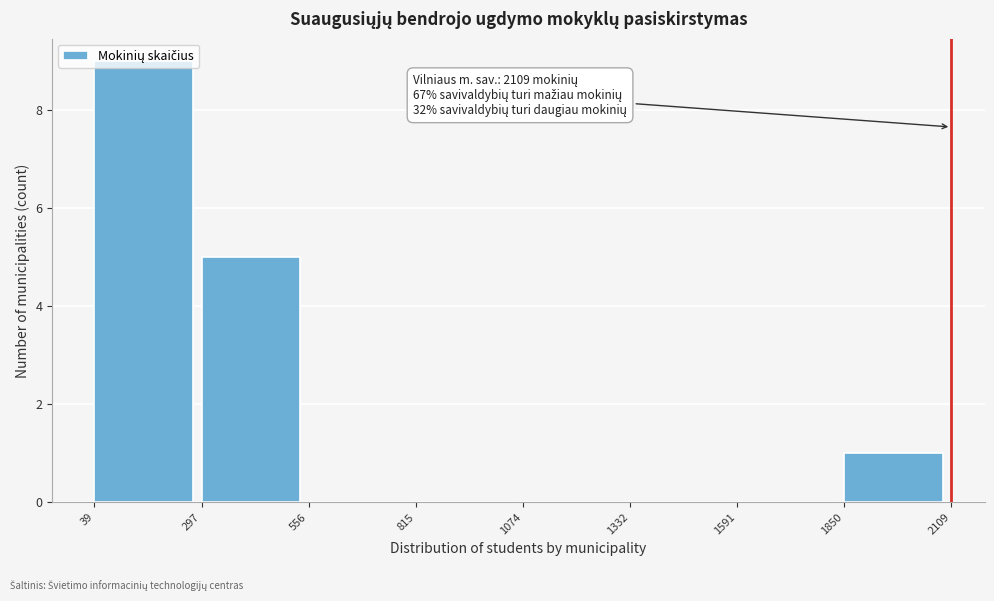

Over which range of the x-axis is the bar tallest?

39 to 297